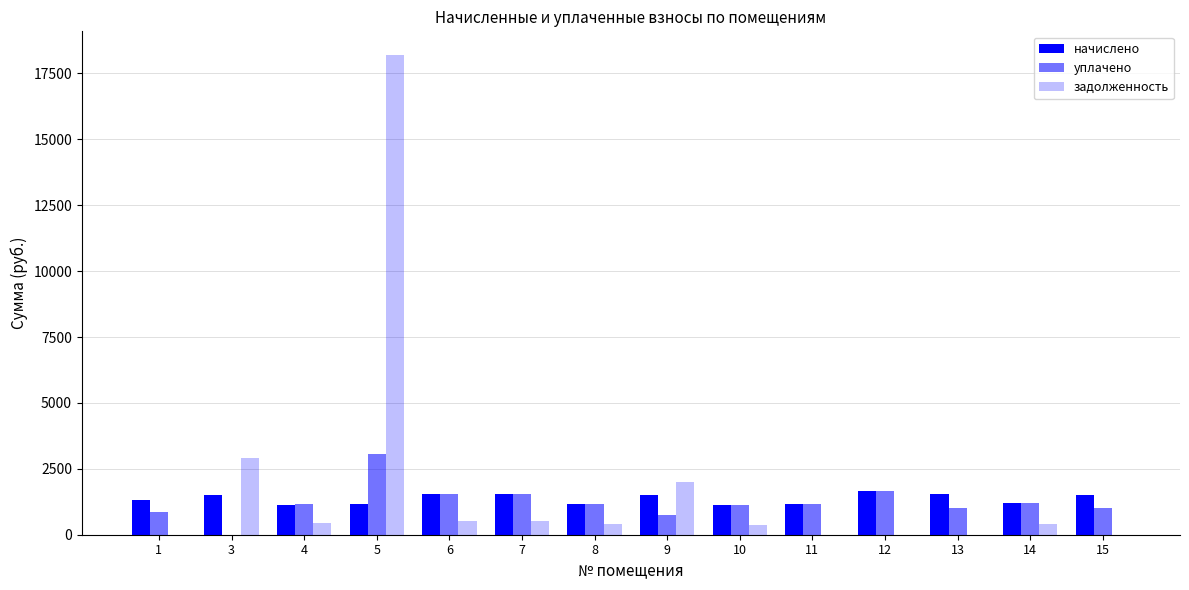

Does the chart contain stacked bars?

No